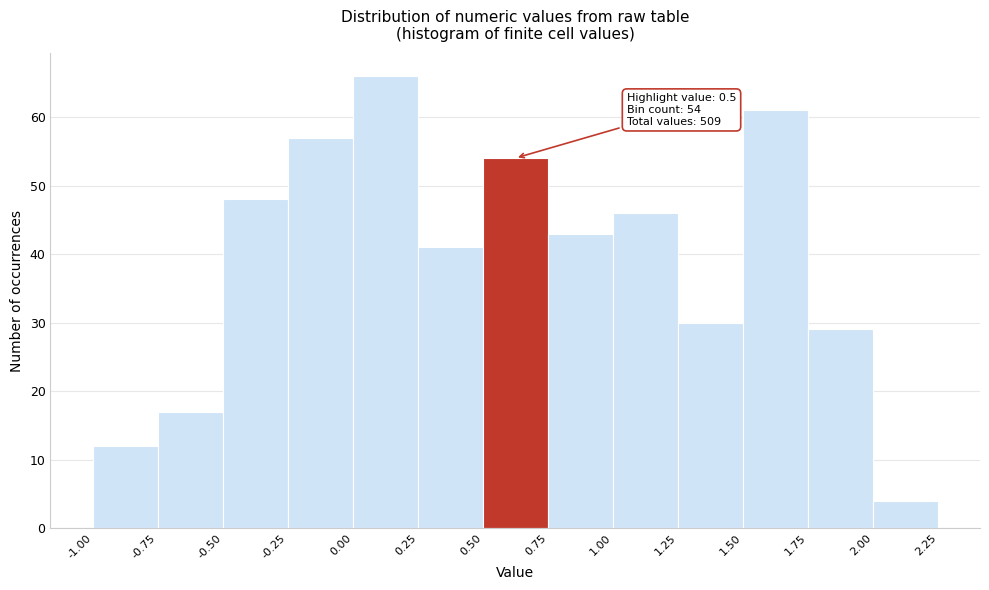

Over which range of the x-axis is the bar tallest?

0.00 to 0.25